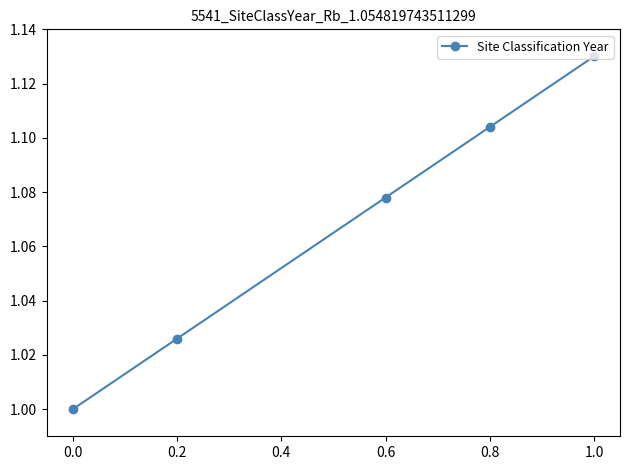

Is it true that the value at 0.0 is 1.0?

True